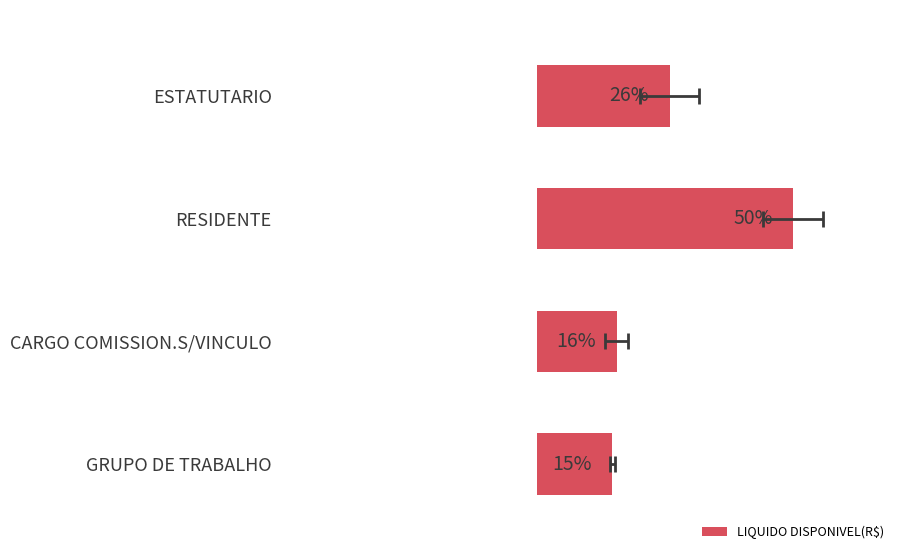

The value at ESTATUTARIO is 8.3. True or false?

False